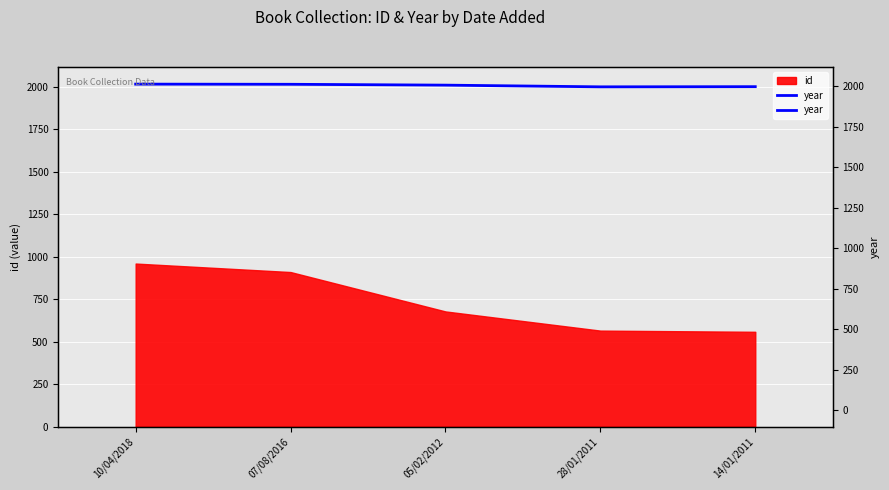

What position from the right is 14/01/2011?

1